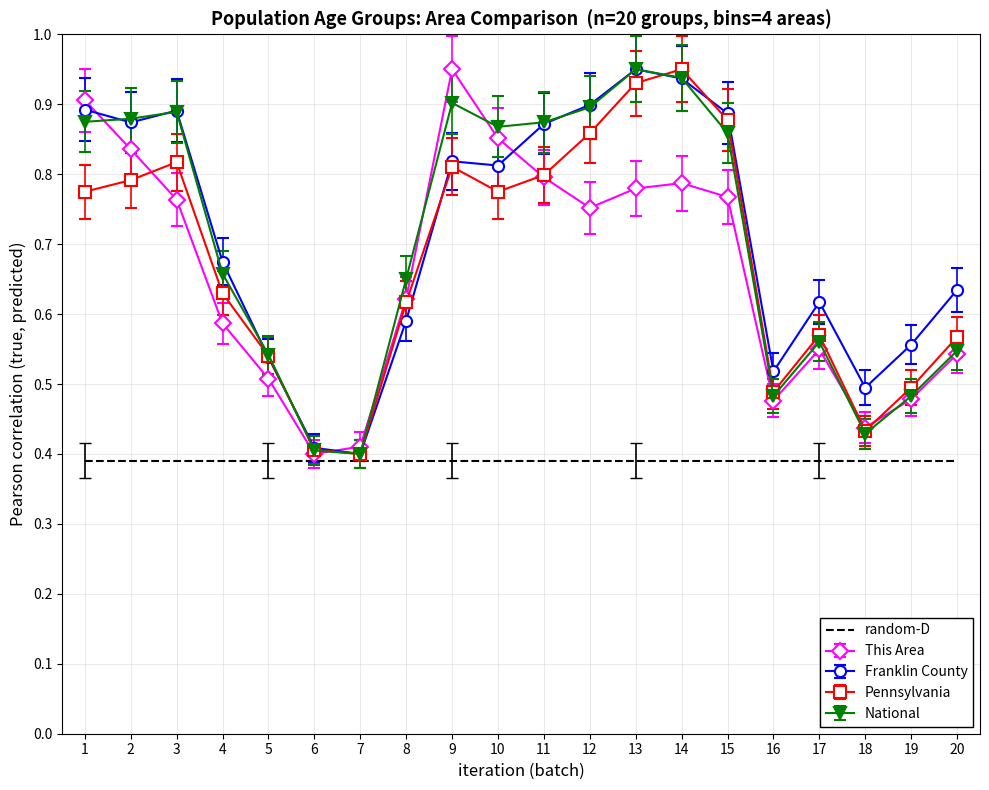

The value of random-D at 10 is 0.2. True or false?

False